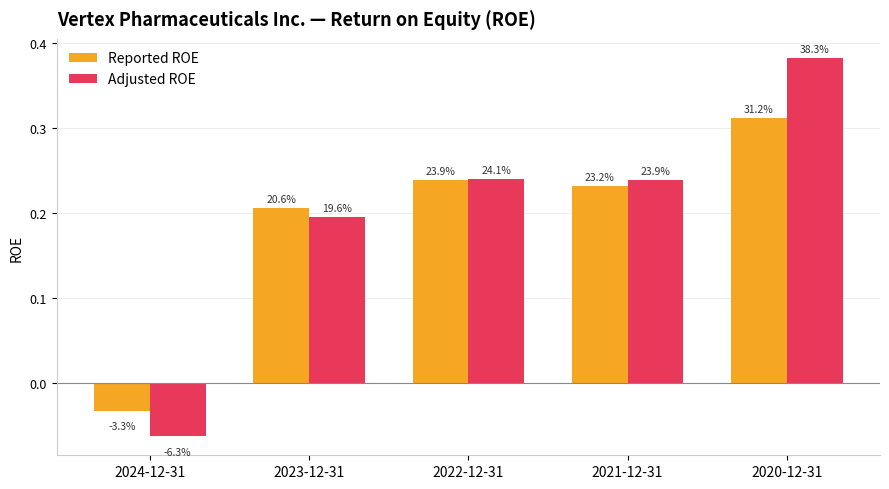

What is the label of the 3rd bar from the left?

2022-12-31